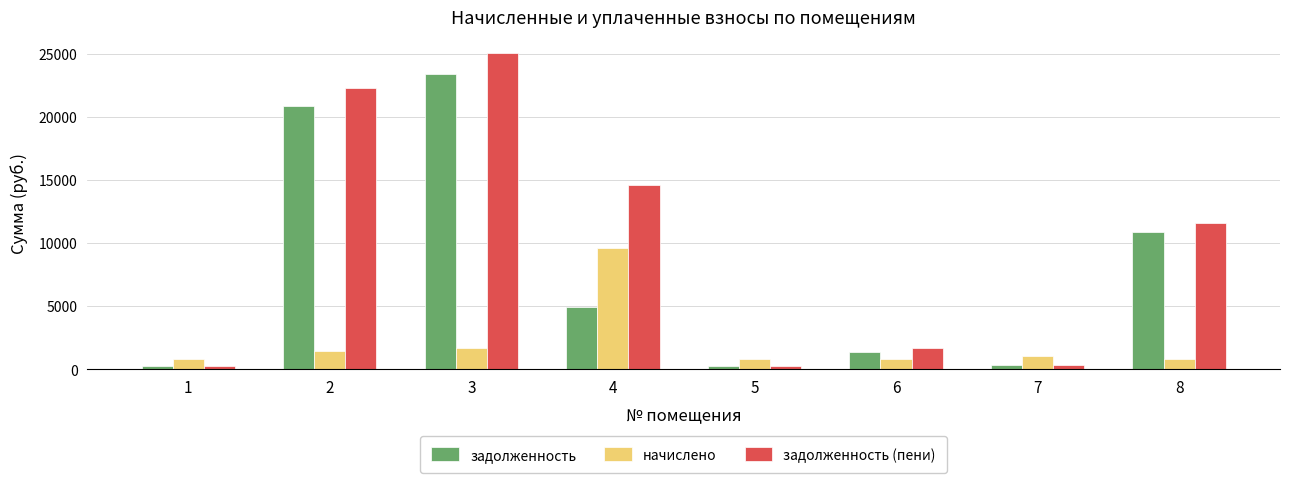

Which series has the largest range (max minus min)?

задолженность (пени)